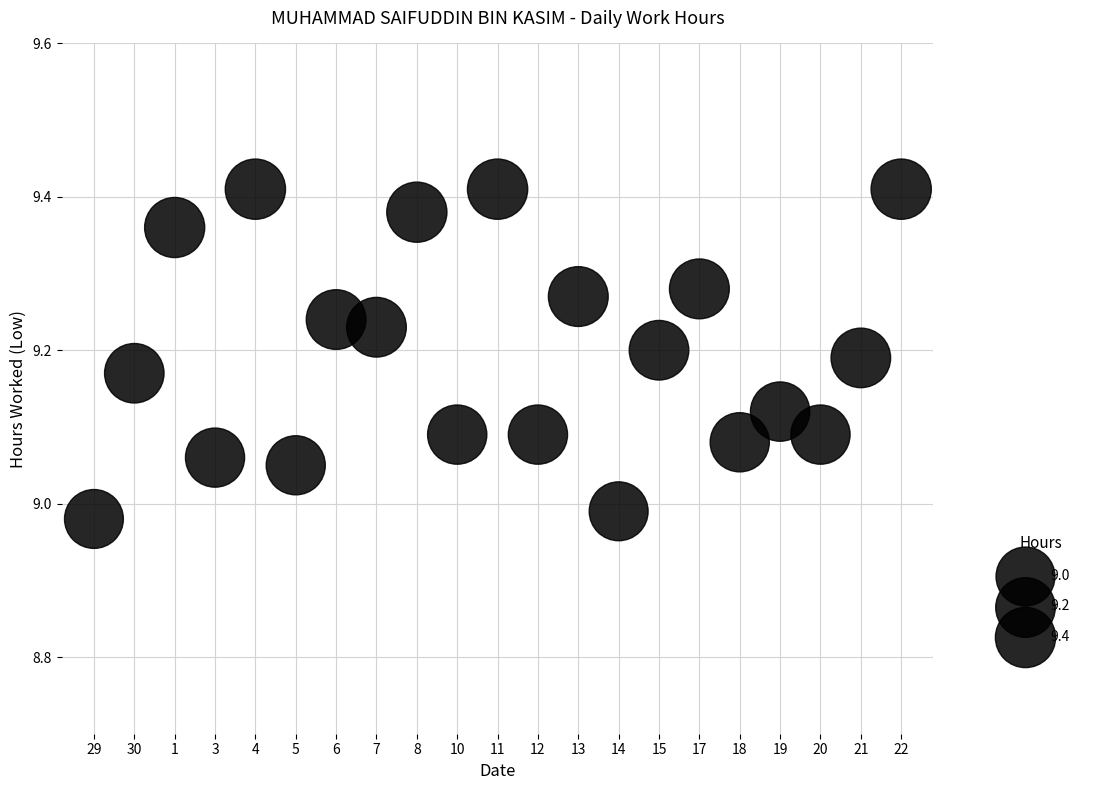

What is the range of Y values (max minus min)?

0.4